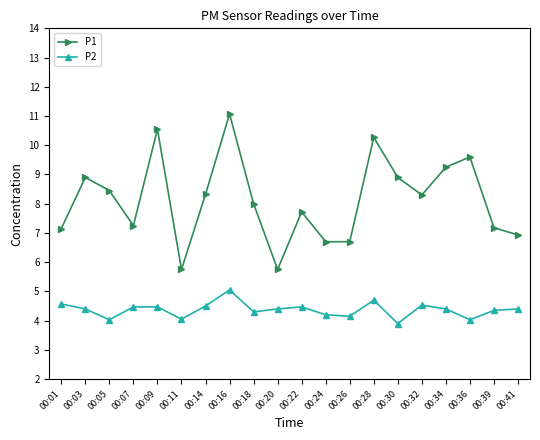

What is the value of the P2 point at the 15th from the left?

3.9